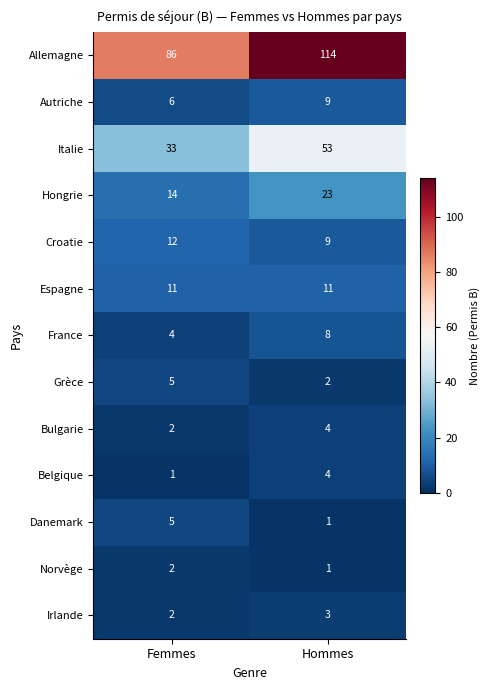

What is the sum of the Belgique values at Femmes and Hommes?

5